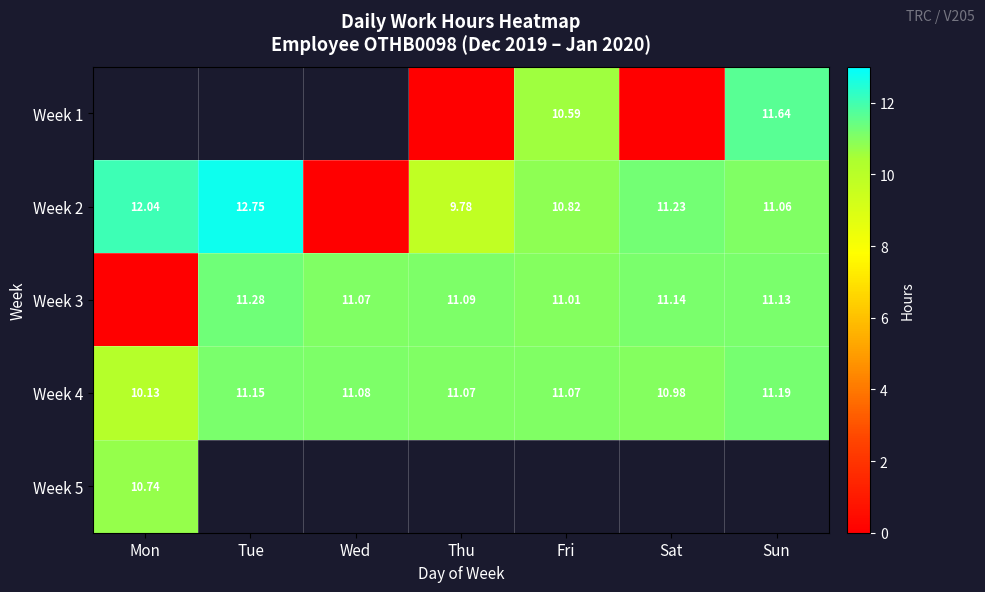

The Week 3 series shows 16.8 at Fri. True or false?

False